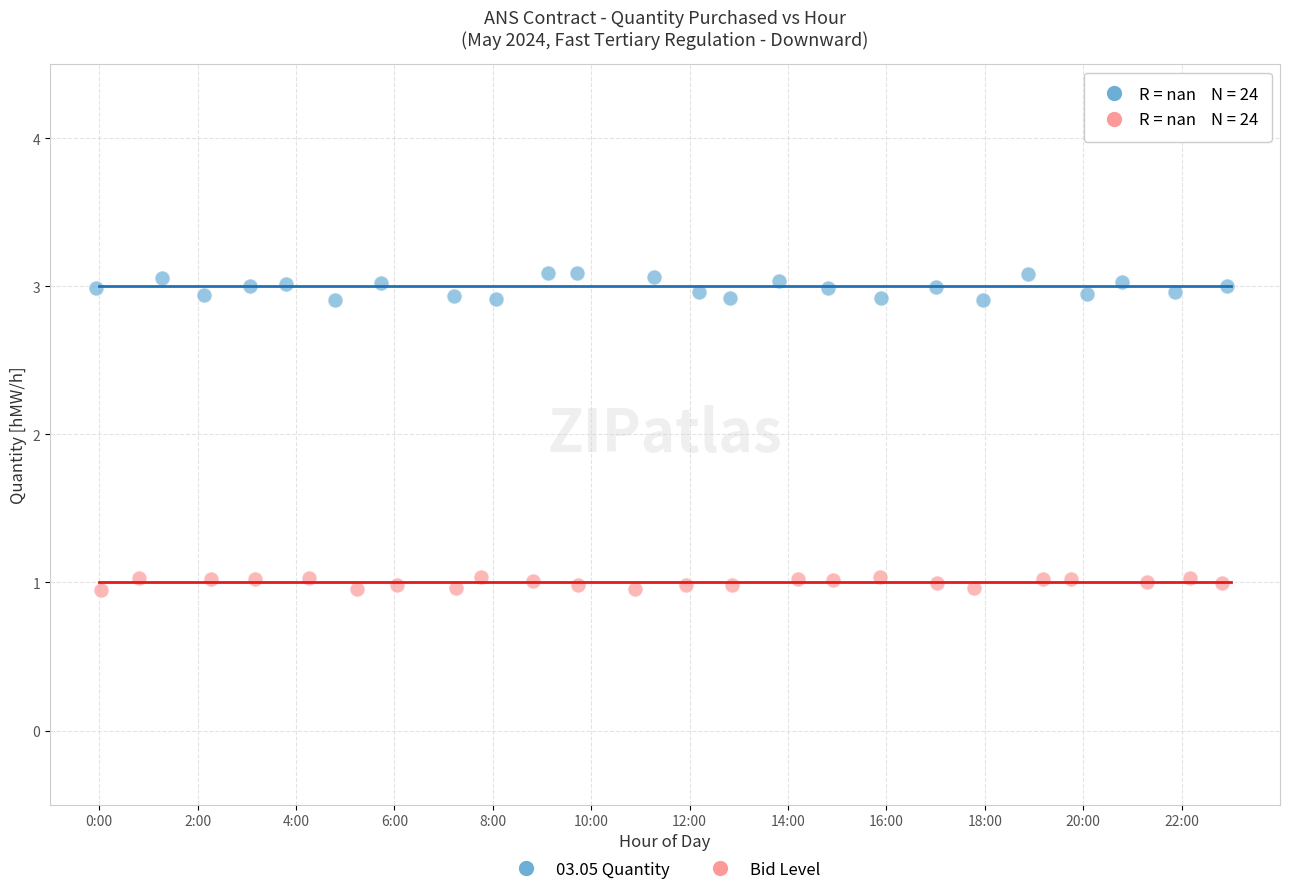

Which series has the largest Y range (max minus min)?

03.05 Quantity